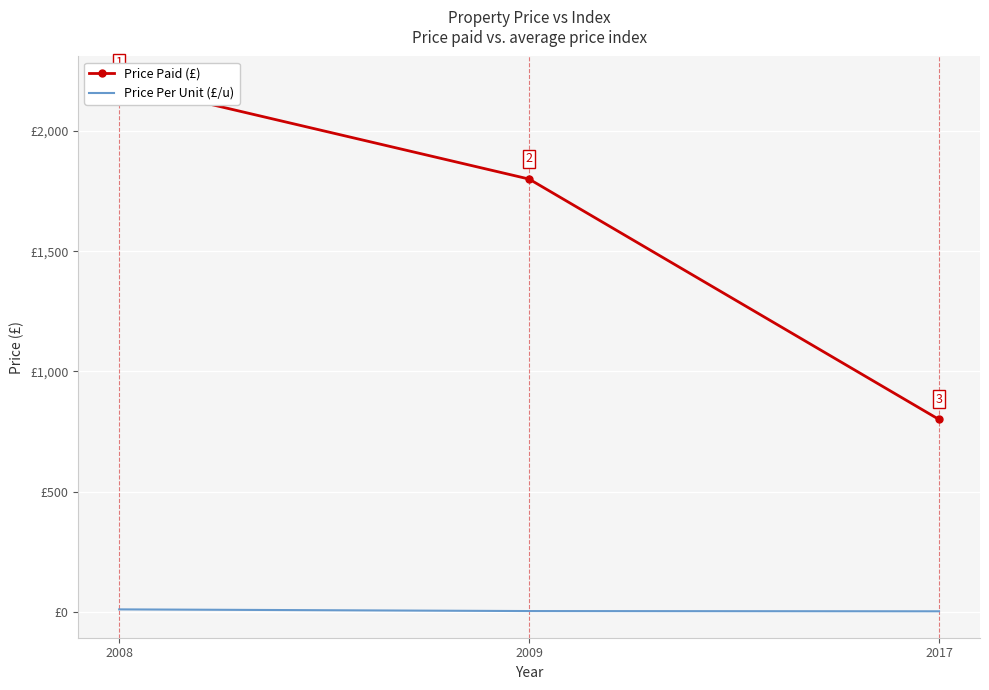

At how many categories does at least one series exceed 2029?

1